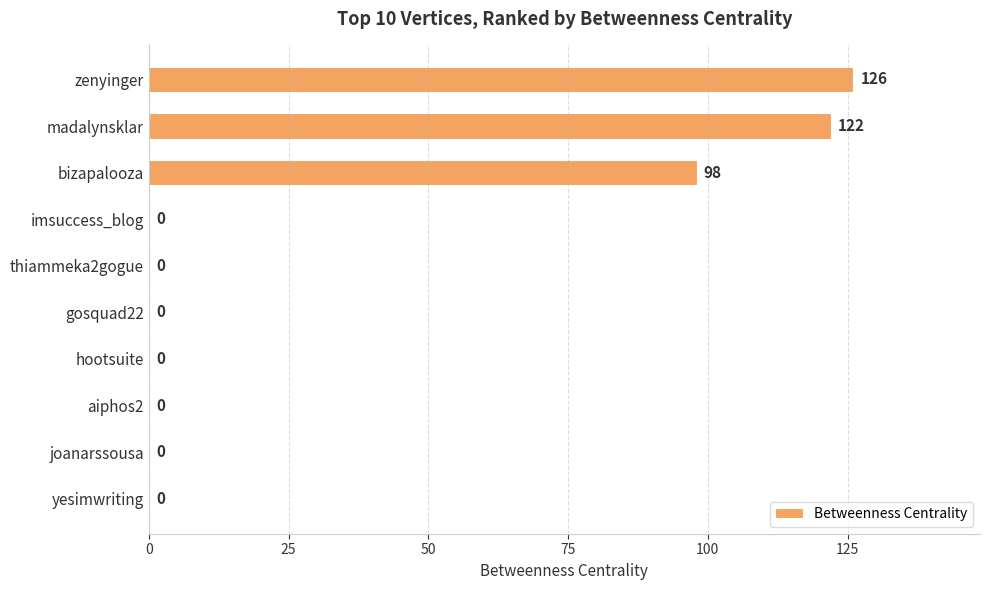

How many series are shown in this chart?

1